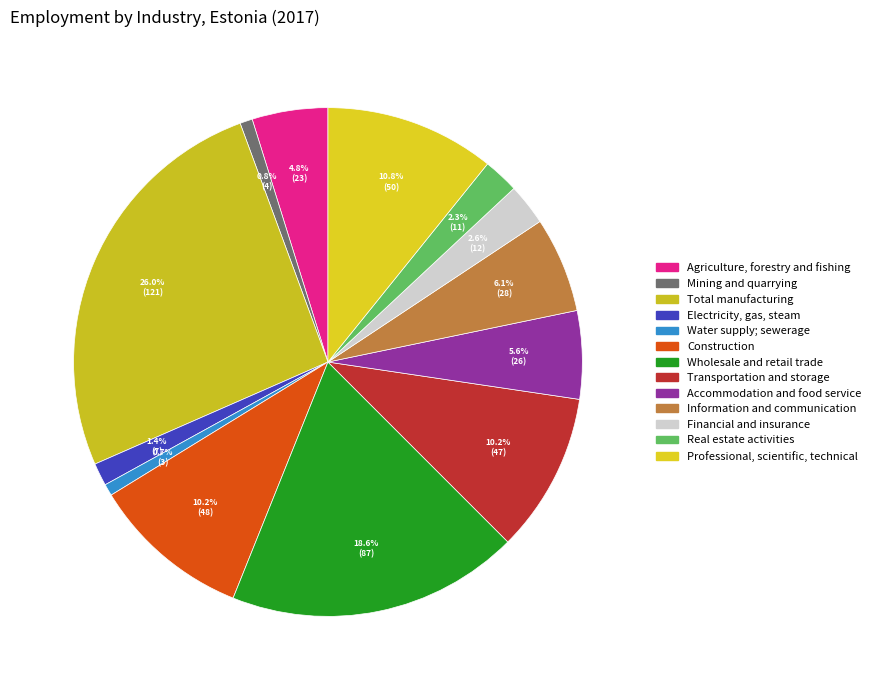

How many segments does this pie chart have?

13